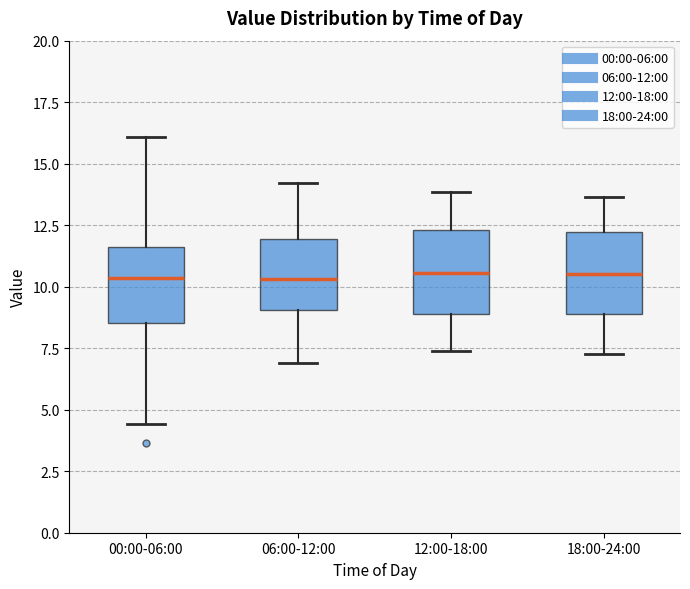

Where does the lower whisker of the box for 18:00-24:00 end on the y-axis? The values are not printed on the chart, so give them approximately, as read against the axis.

7.5